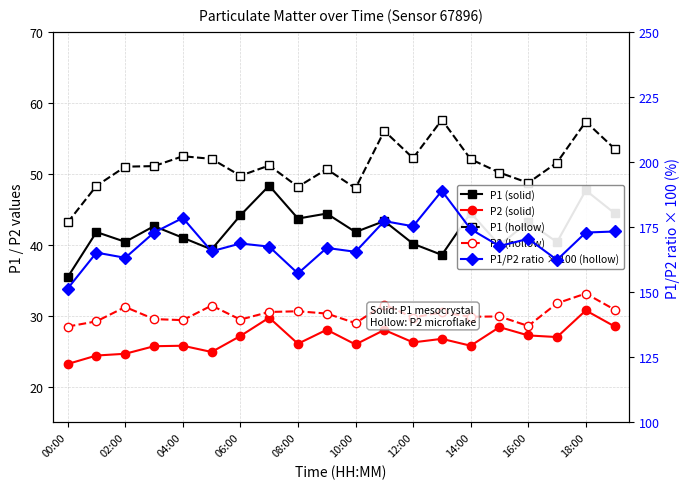

How many series are shown in this chart?

5